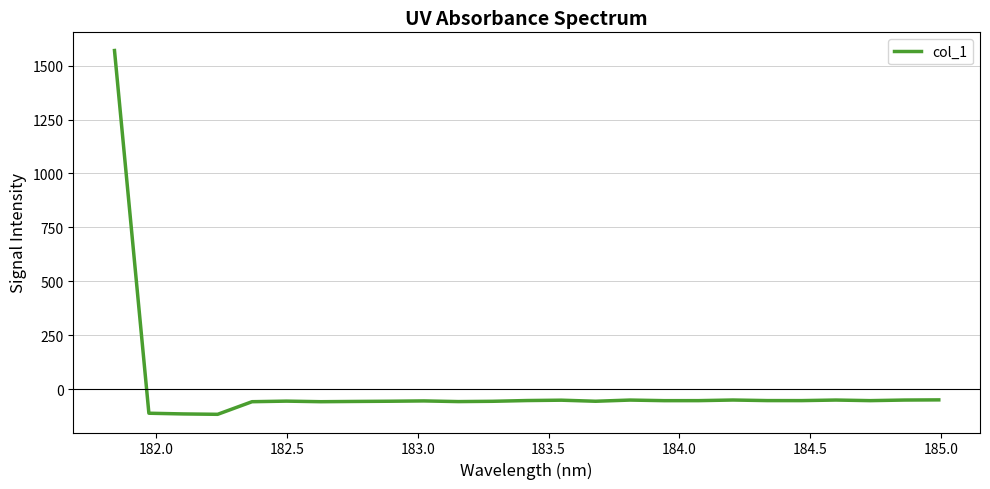

What is the difference between the maximum and minimum values?

1685.6